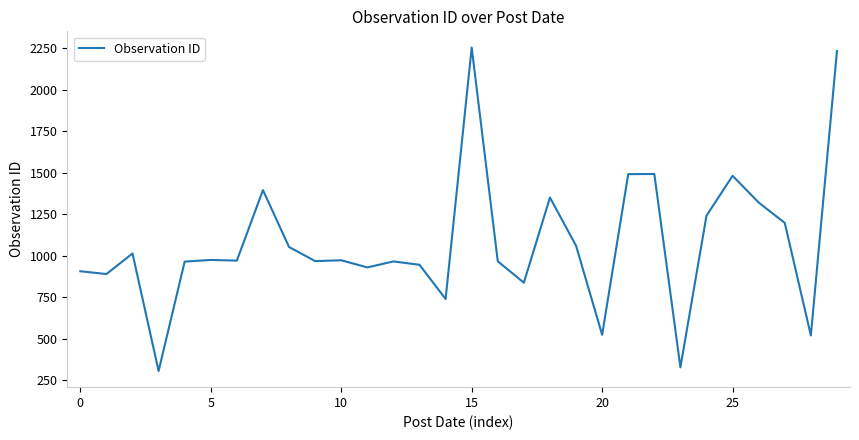

What is the smallest value displayed?

305